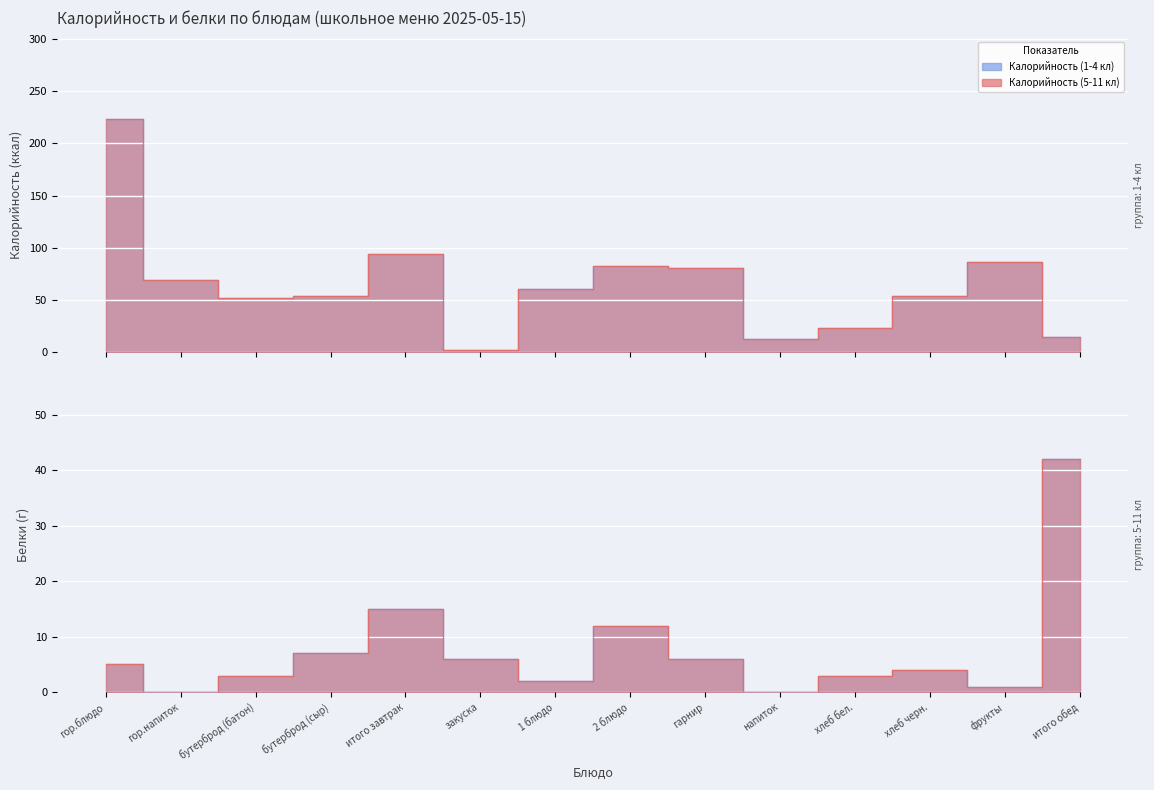

Does the chart display data point markers on the line(s)?

No